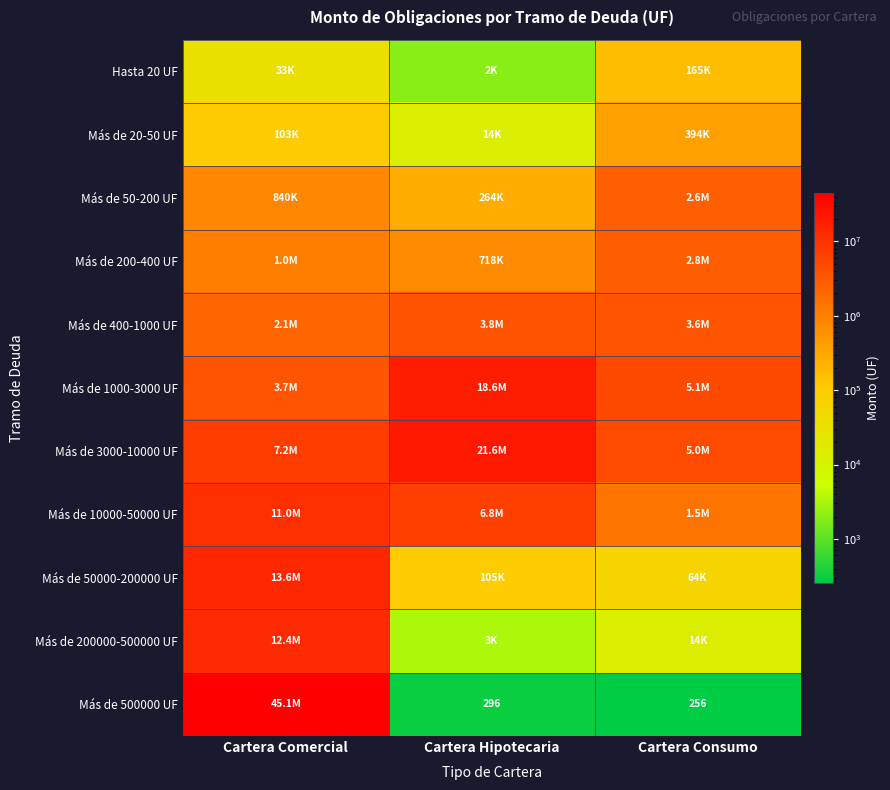

What is the sum of the Más de 400-1000 UF values at Cartera Hipotecaria and Cartera Consumo?

7450828.0